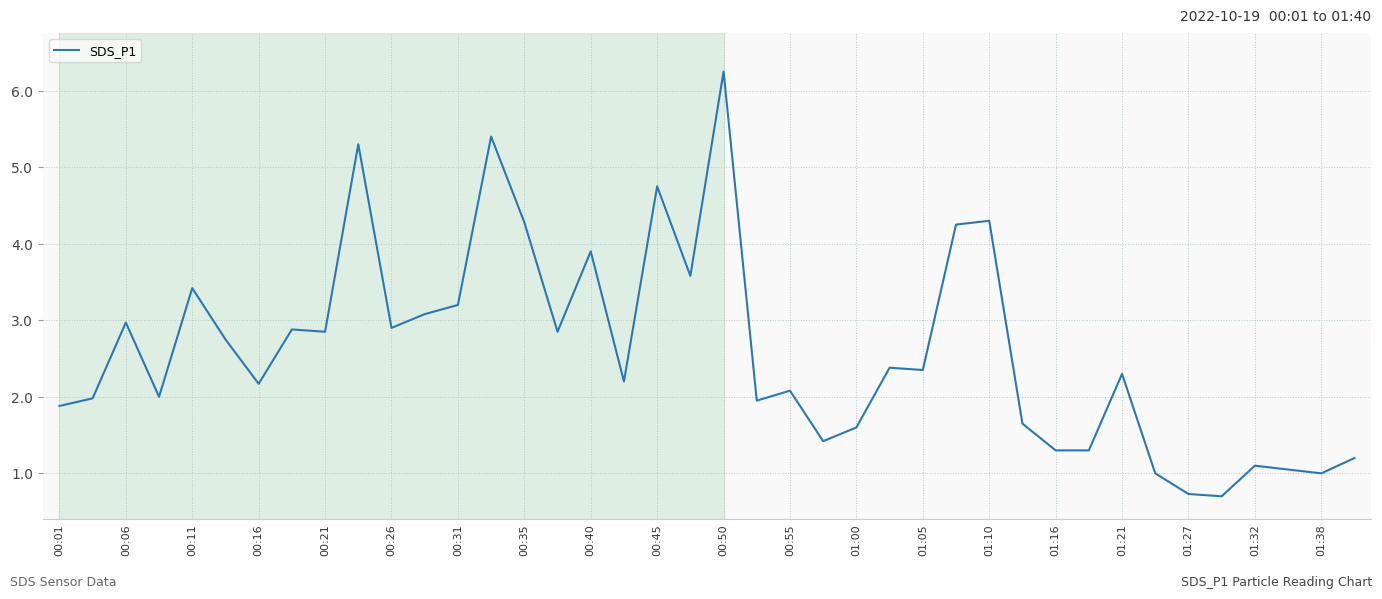

What is the smallest value displayed?

0.7